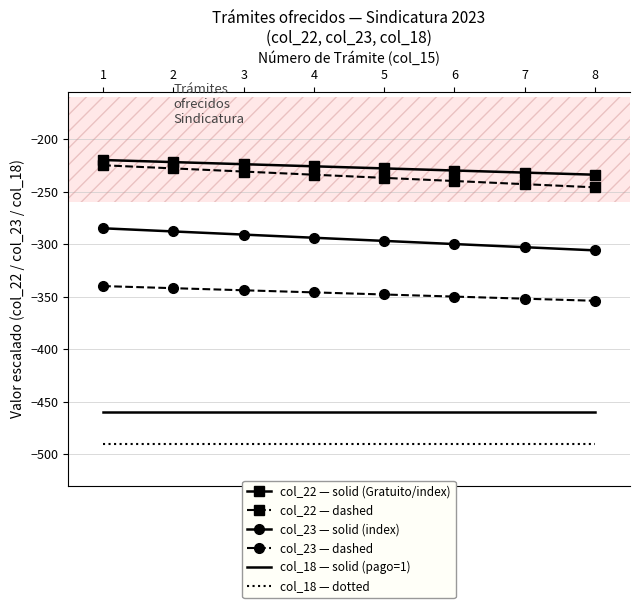

What is the difference between the highest and lowest values at 5?

262